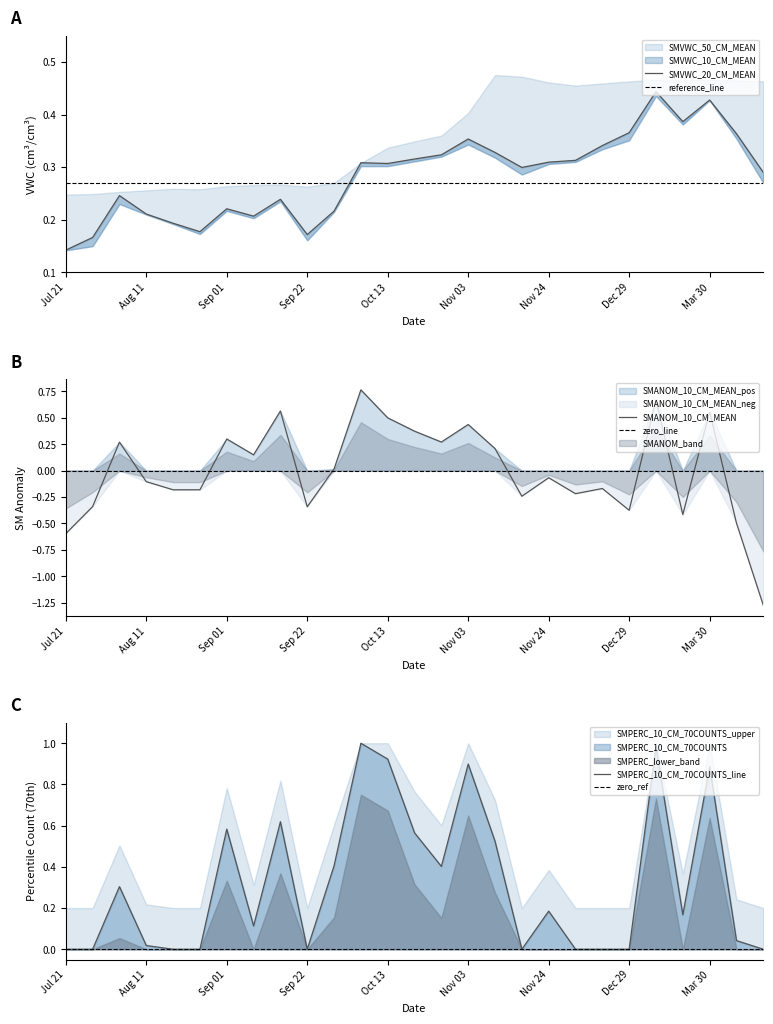

Where do SMPERC_10_CM_70COUNTS and SMANOM_10_CM_MEAN first cross each other?

6 and 7